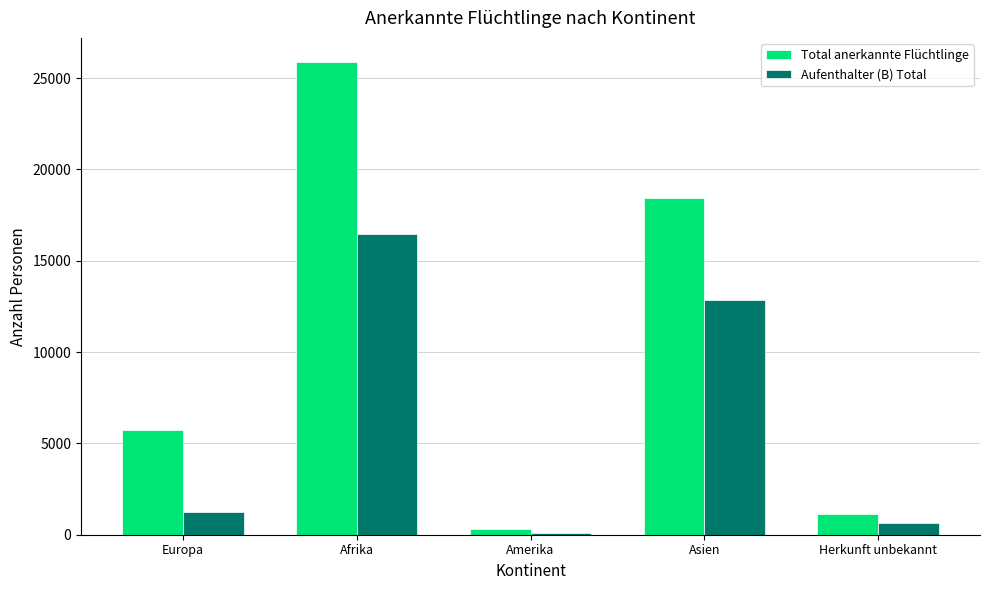

What is the label of the 4th bar from the right?

Afrika